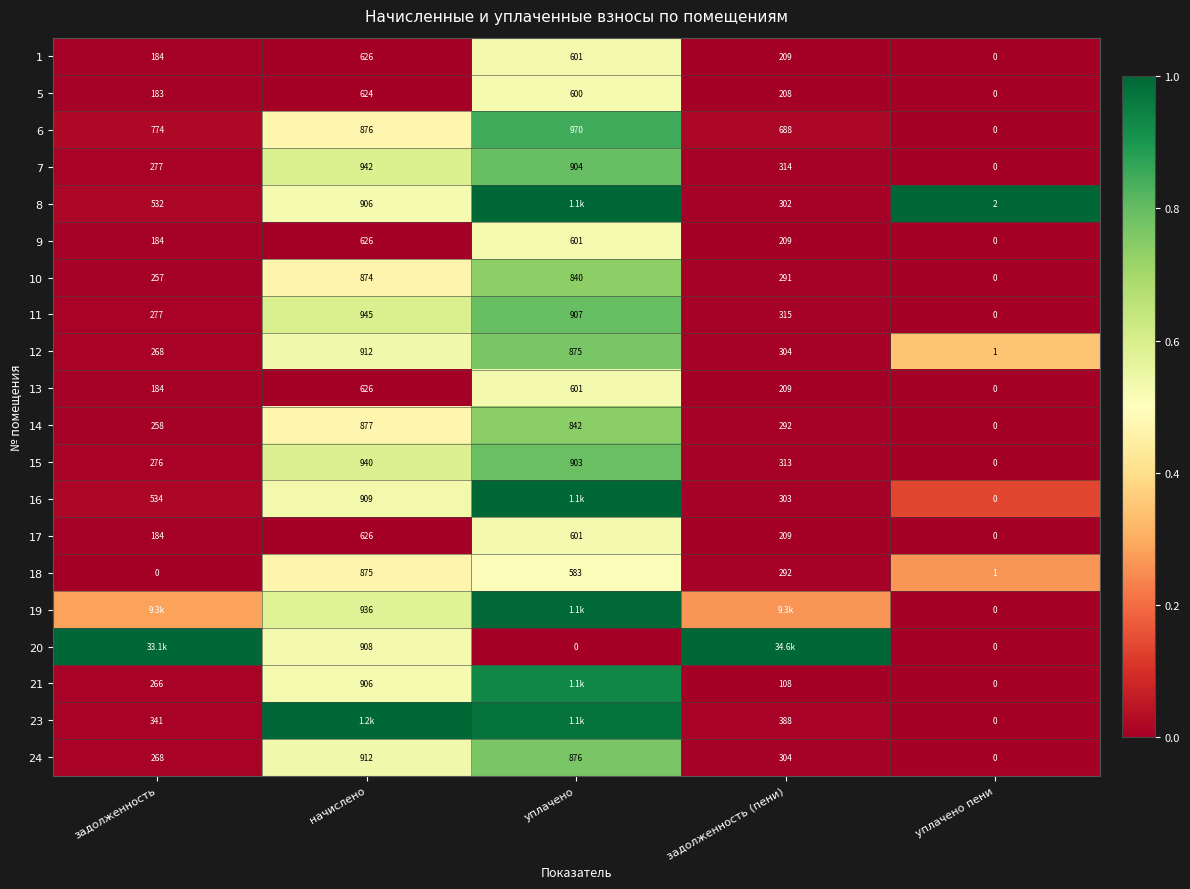

At which label does 24 reach its minimum?

уплачено пени